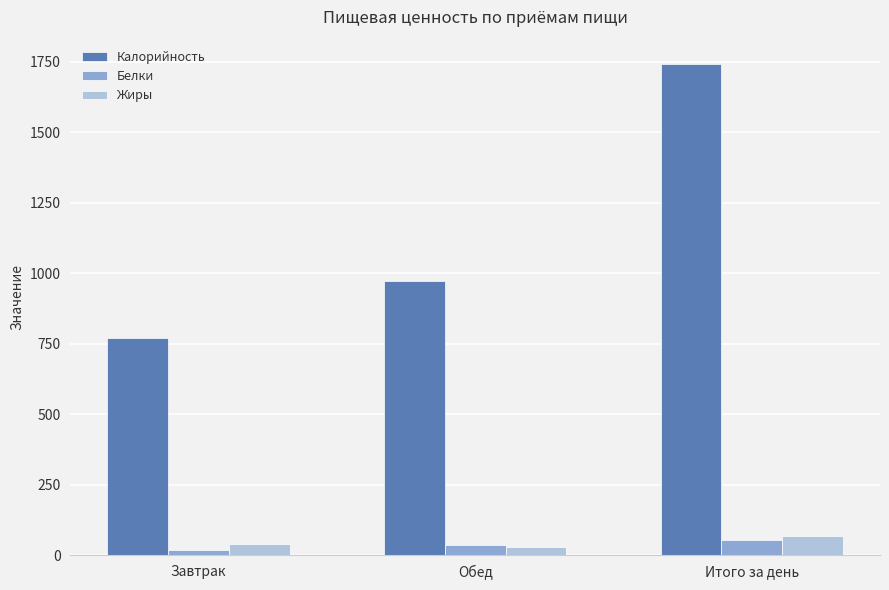

What is the total value across all series at Итого за день?

1860.3